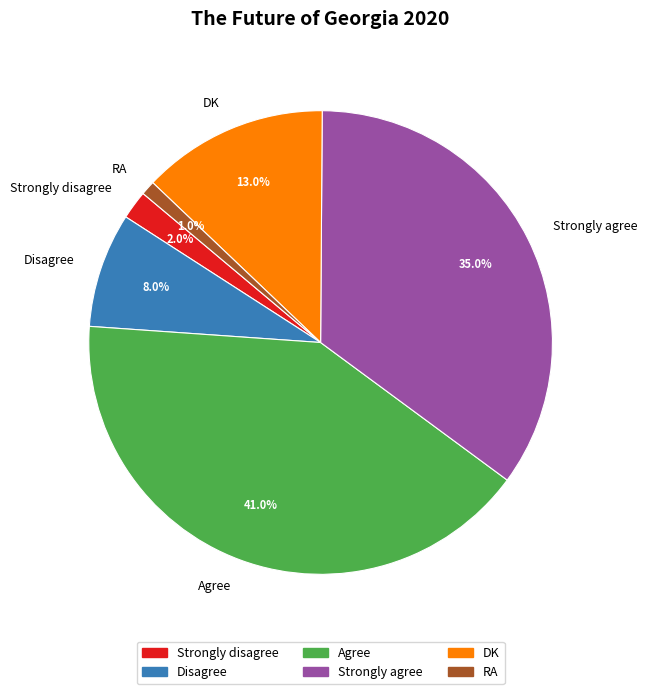

Combined, do RA and Disagree account for over 50%?

No